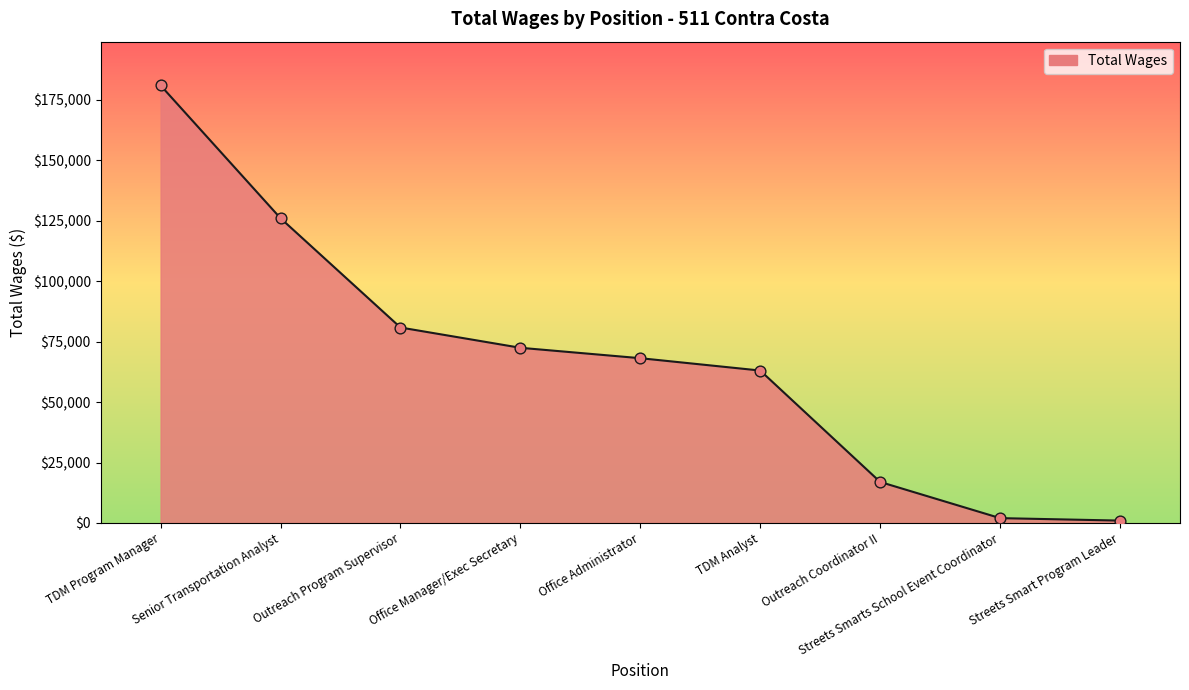

What is the change in value from Senior Transportation Analyst to TDM Analyst?

-63015